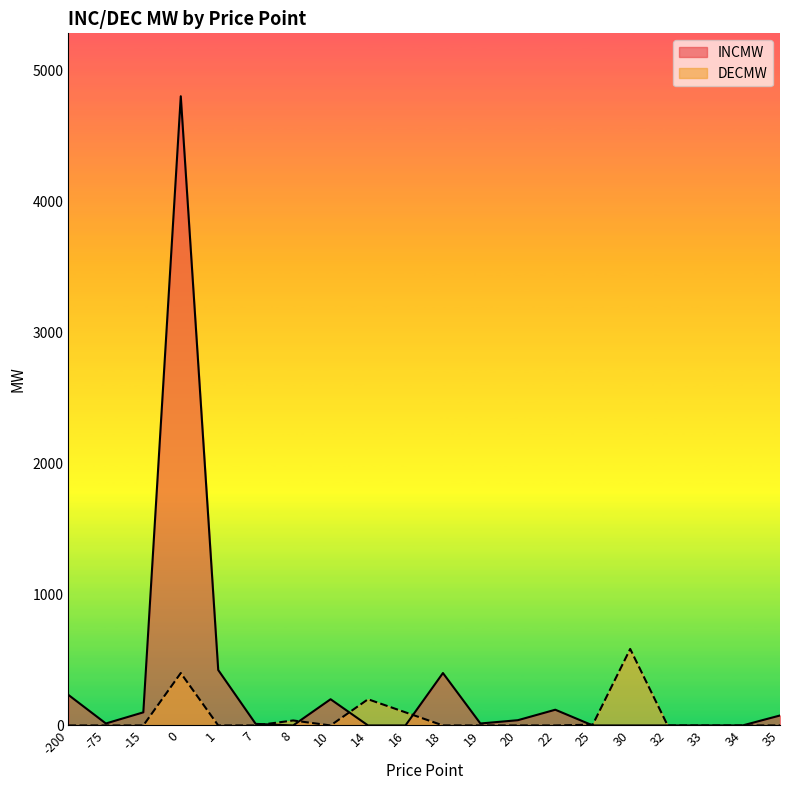

The INCMW series shows 15.0 at -75. True or false?

True